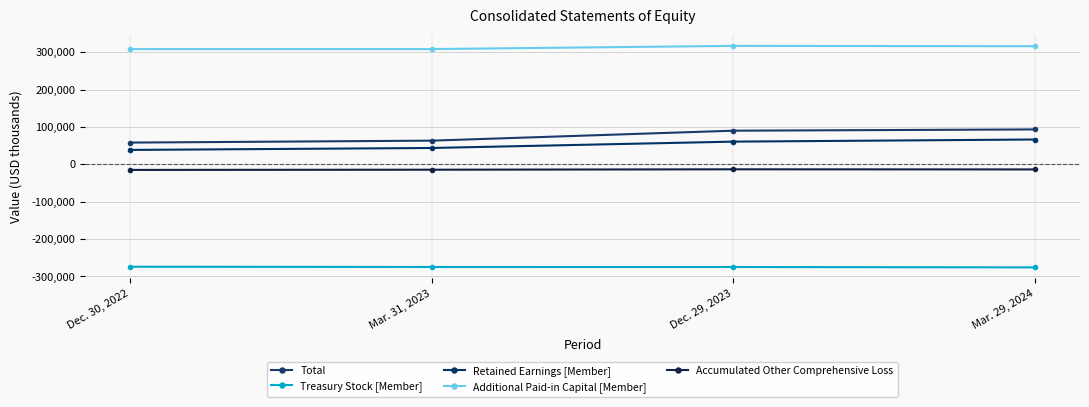

At how many categories does at least one series exceed 57913?

4